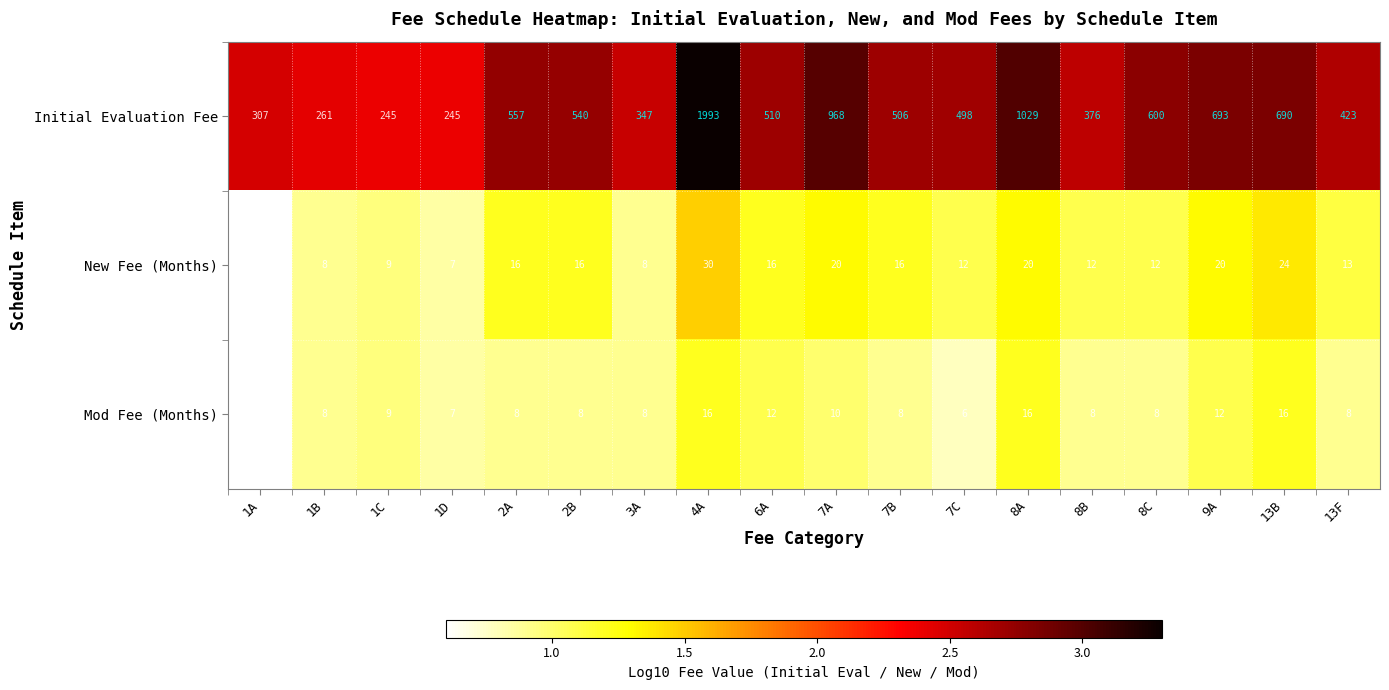

True or false: Mod Fee (Months) has a value of 8 at 8C.

True